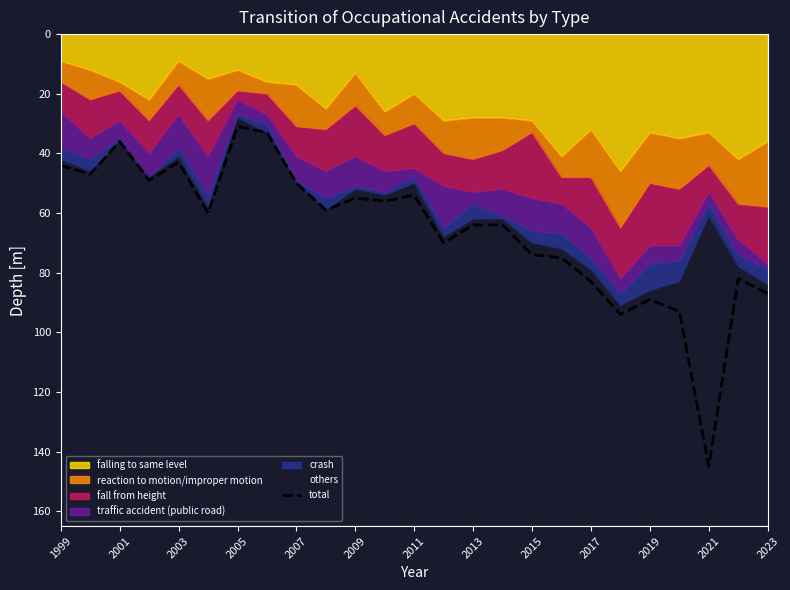

True or false: the data shows 64 at 2013.

True